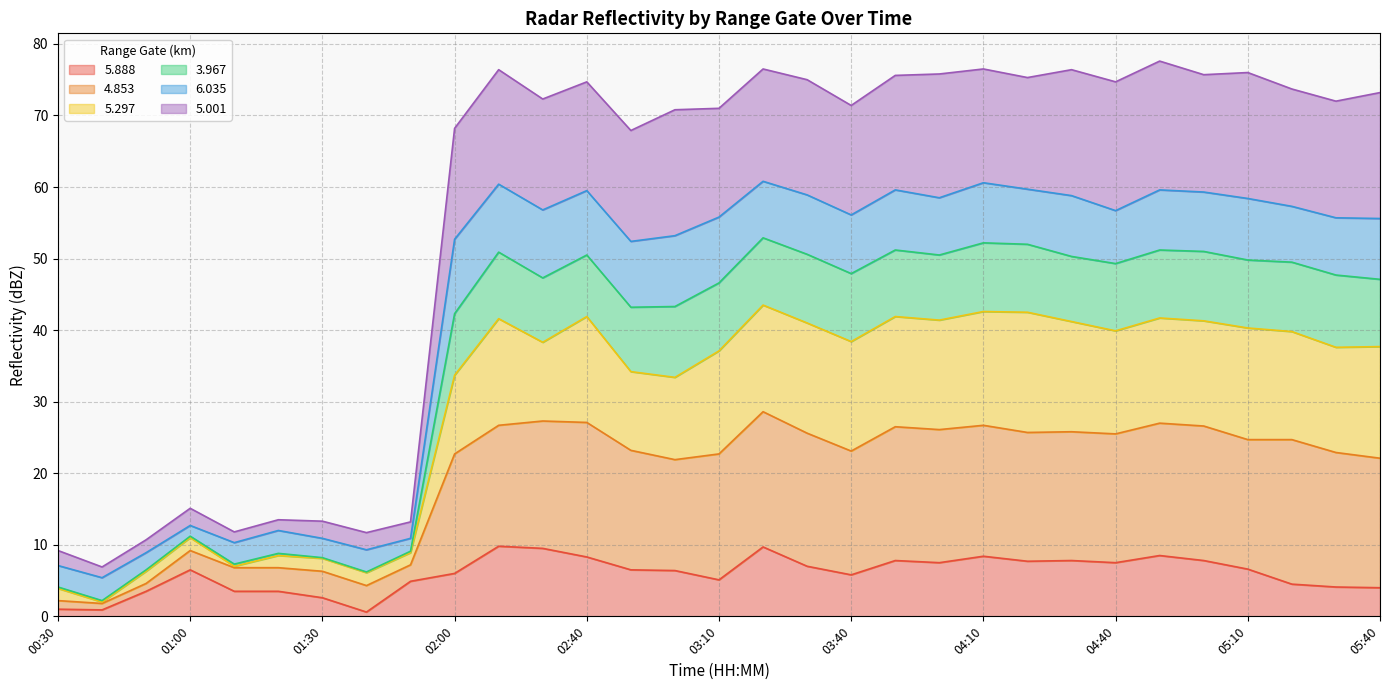

What is the average value of the   5.888 series?

5.9